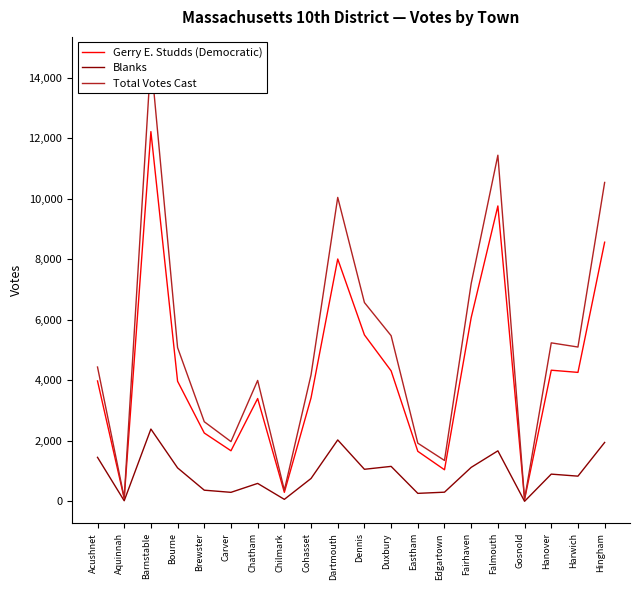

What is the difference between the maximum and minimum values in the Total Votes Cast series?

14552